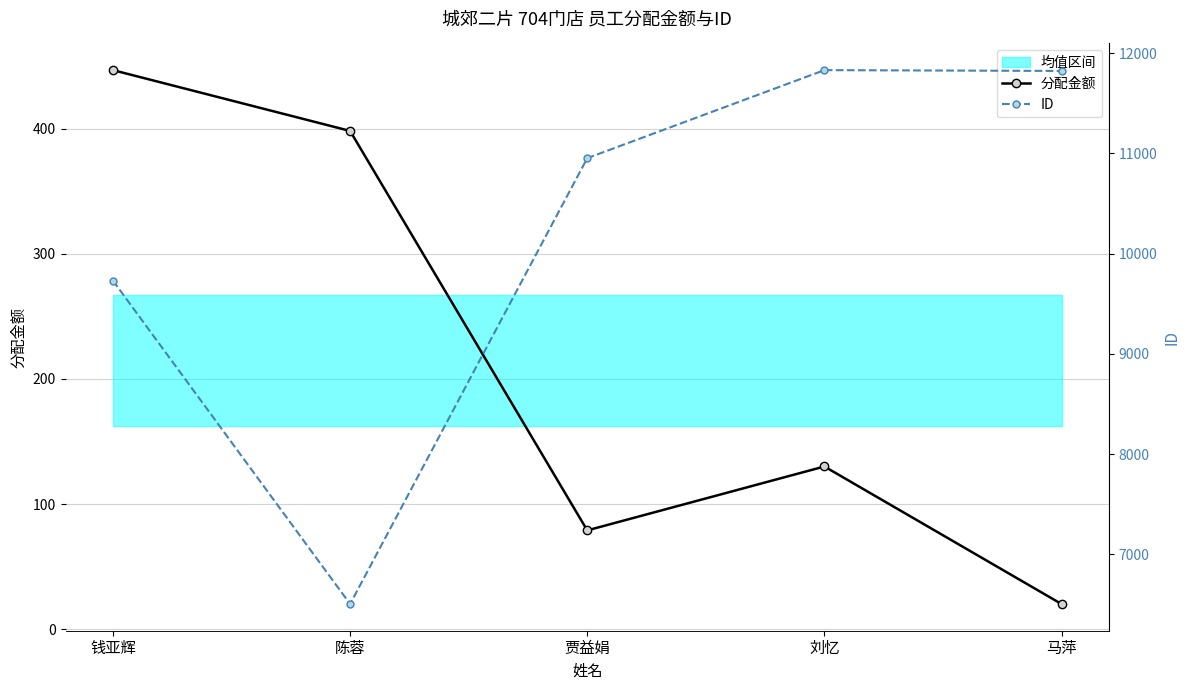

Reading left to right, extract all data points from this chart.

分配金额: 447.0	398.4	78.9	130.0	20.0
ID: 9731.0	6505.0	10953.0	11831.0	11823.0